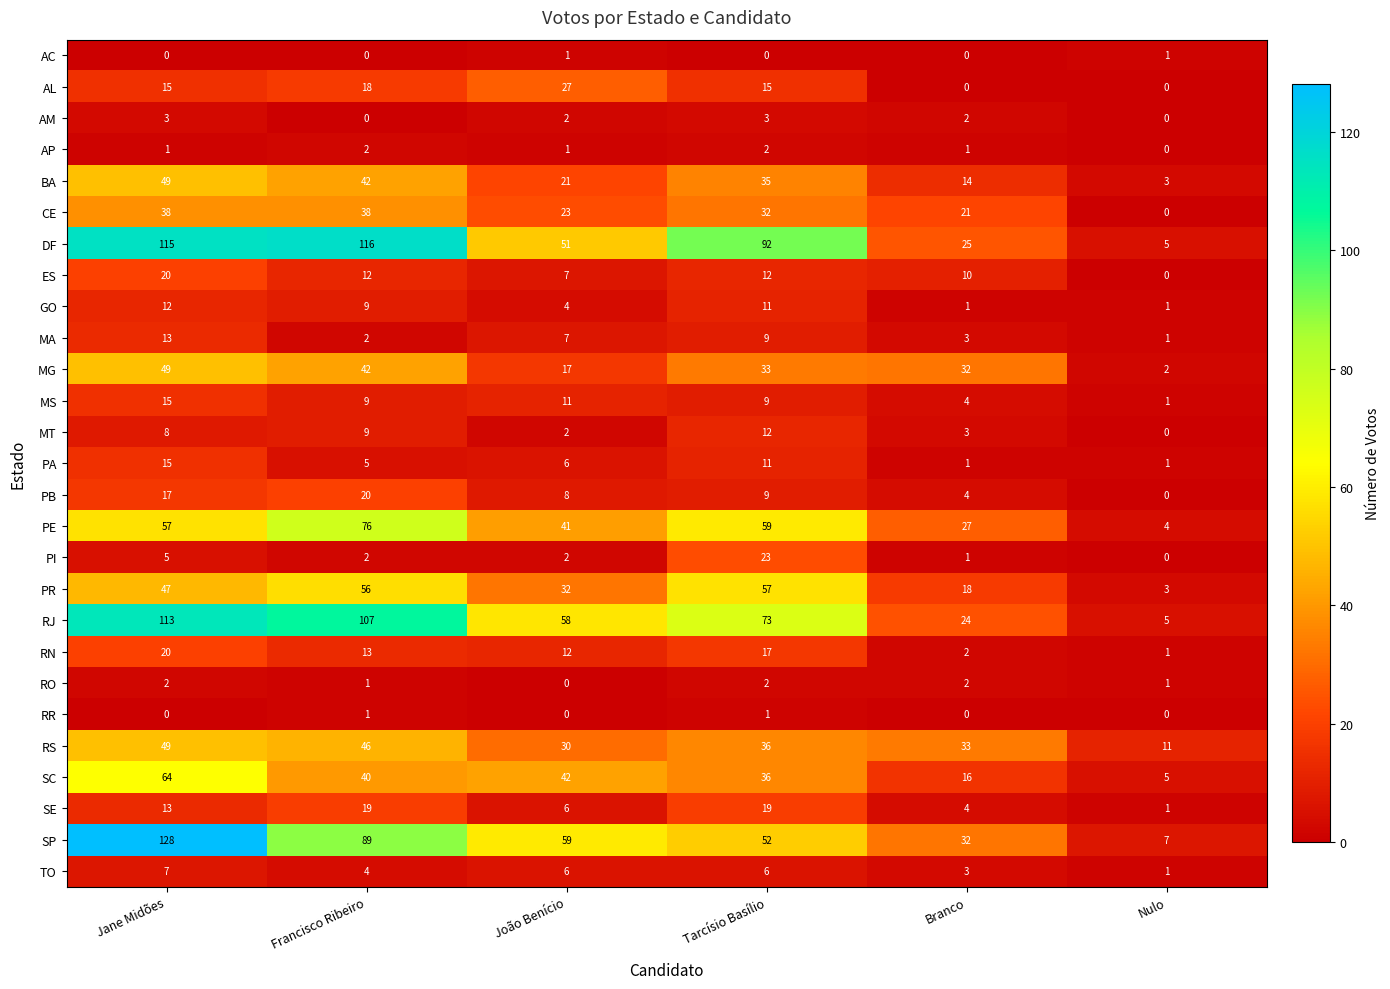

Which series has the largest total across all categories?

DF